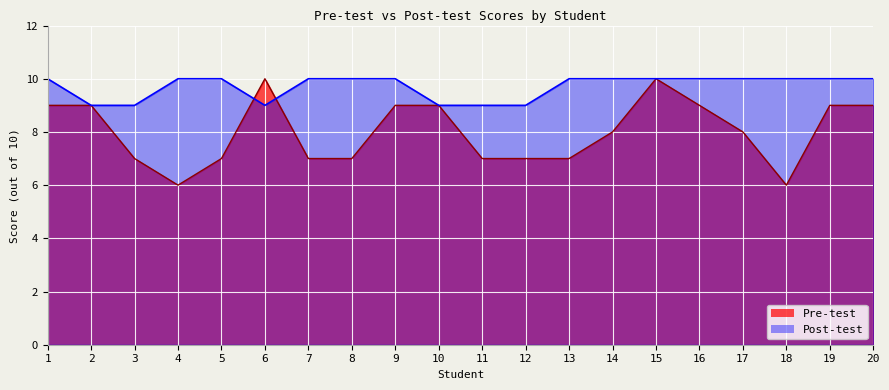

Rank the series at 16 from highest to lowest value.

Post-test, Pre-test